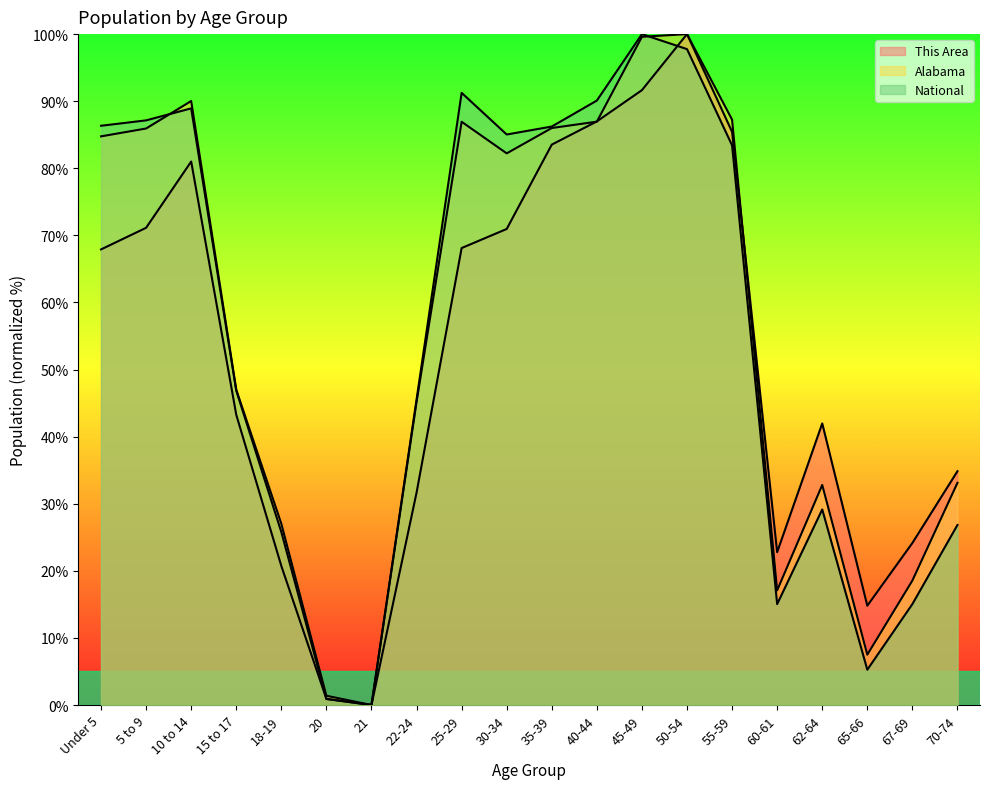

Between which two adjacent categories do National and Alabama first intersect?

5 to 9 and 10 to 14